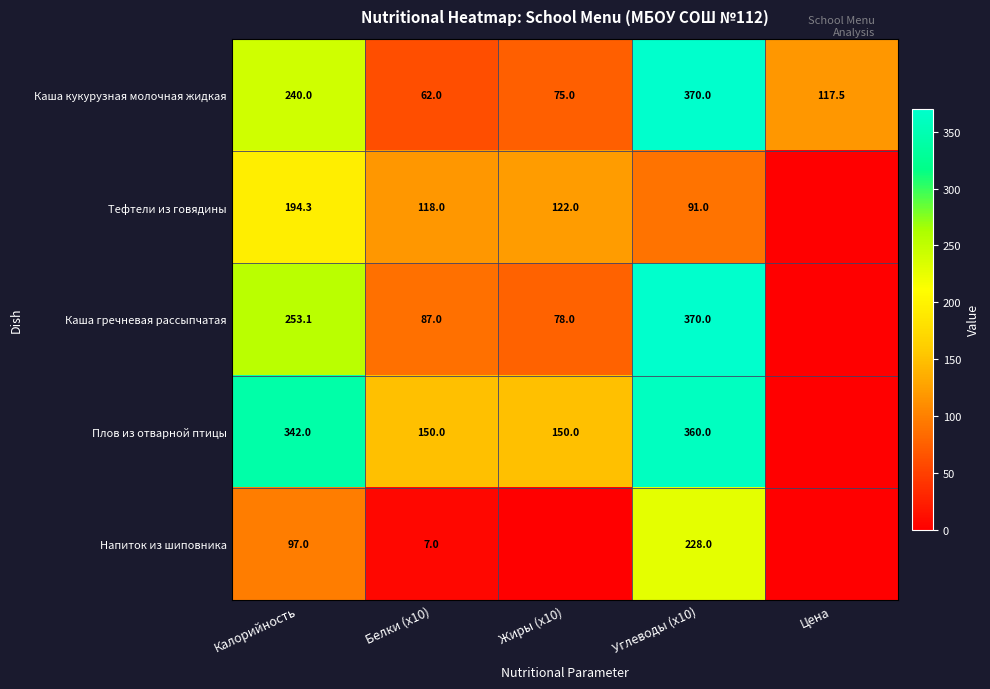

What is the difference between the second highest and second lowest values in the Каша кукурузная молочная жидкая series?

165.0